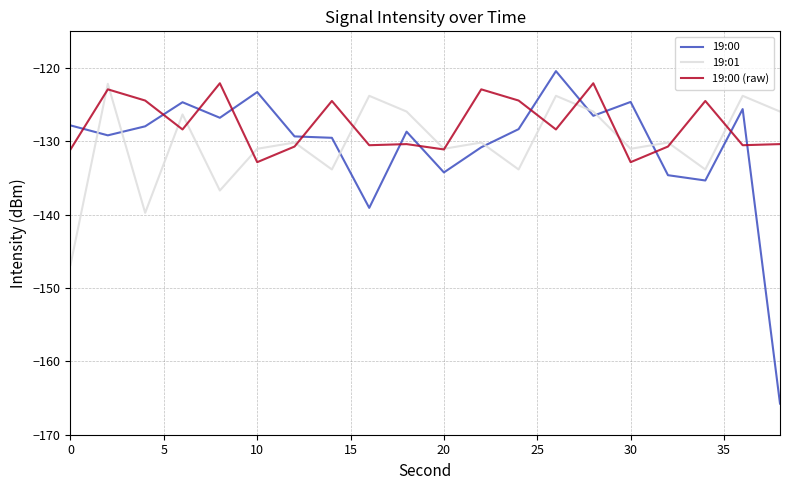

True or false: 19:00 has more than 2 points higher than both neighbors.

True